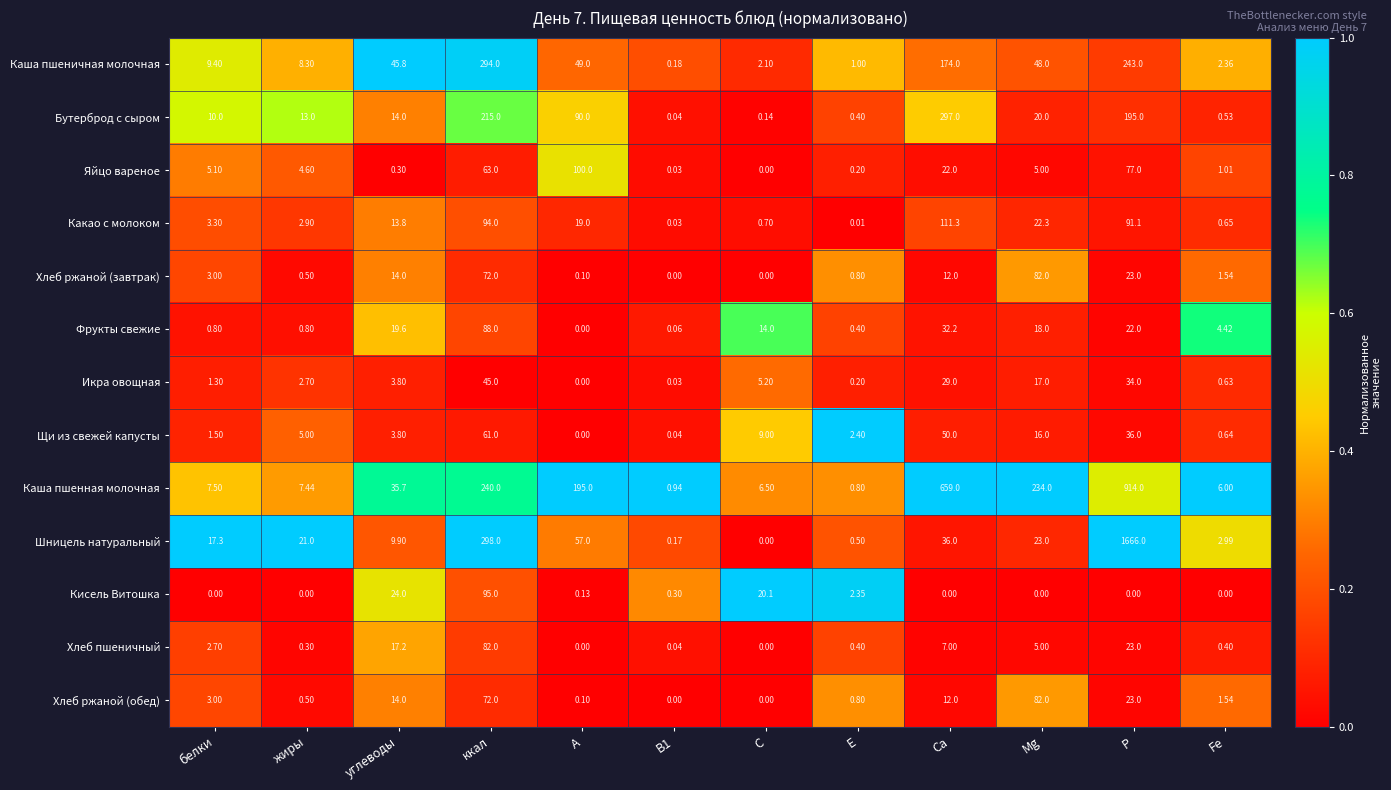

Which series has the widest spread of values?

Шницель натуральный